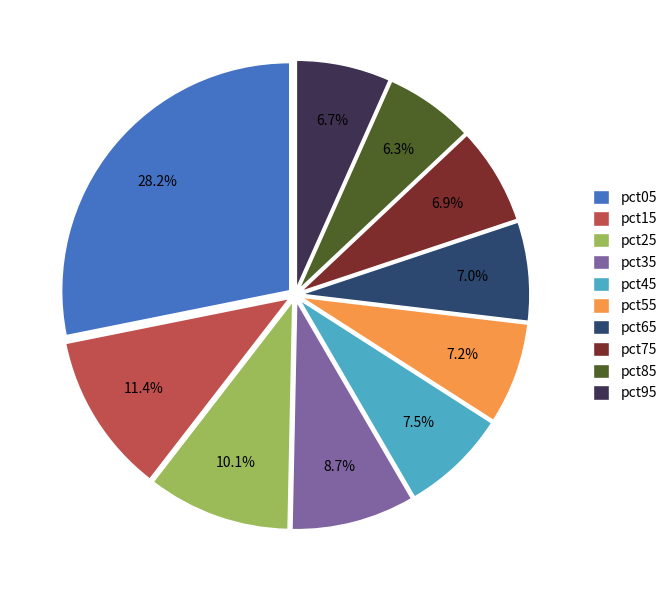

What is the total percentage of pct65 and pct45?

14.5%